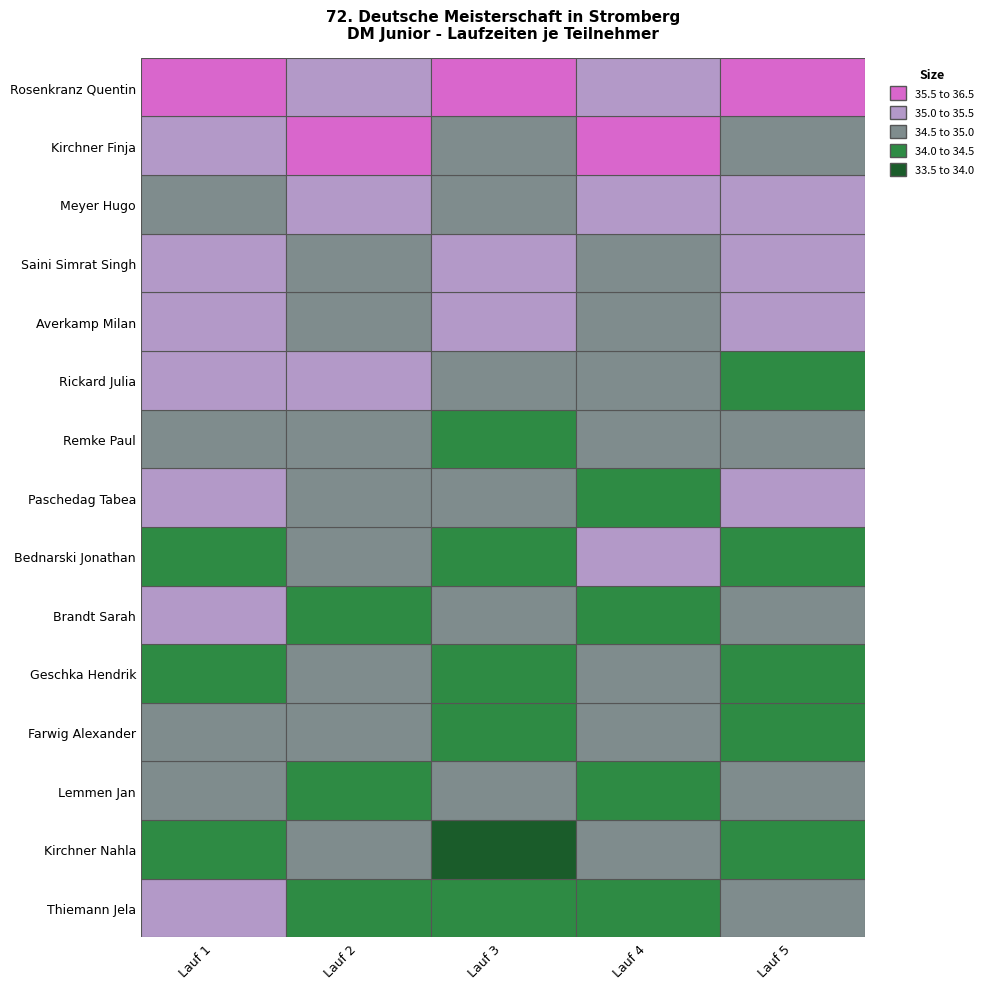

Between Lauf 5 and Lauf 3, which is larger?

Lauf 5